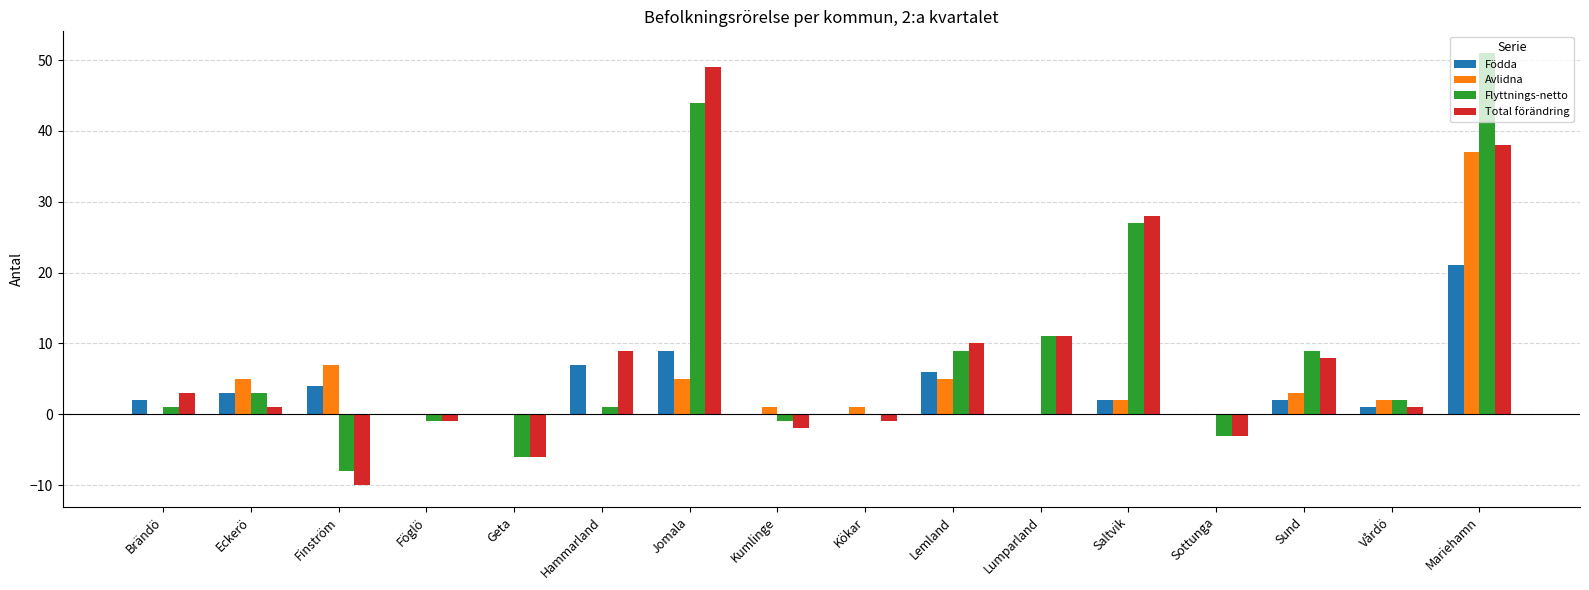

True or false: Avlidna has a value of 2 at Vårdö.

True